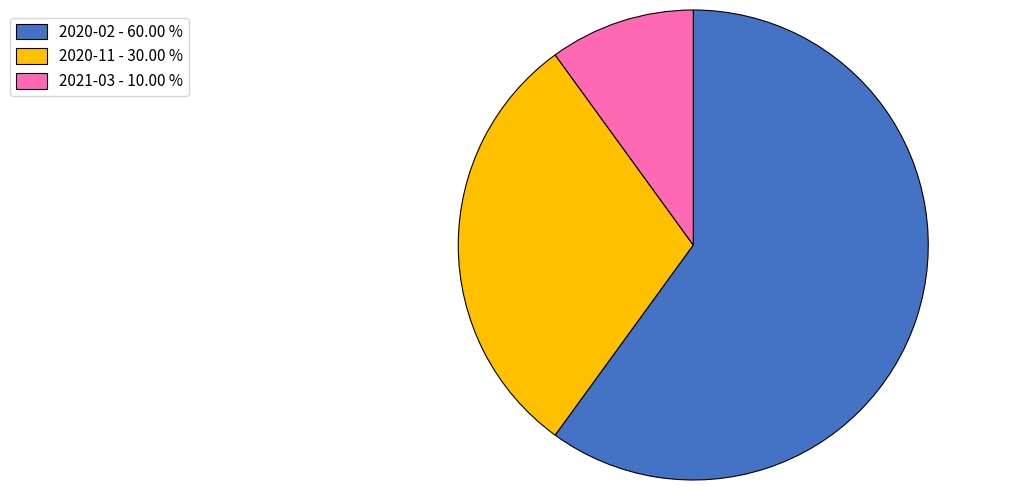

Is the sum of 2021-03 - 10.00 % and 2020-02 - 60.00 % greater than half?

Yes